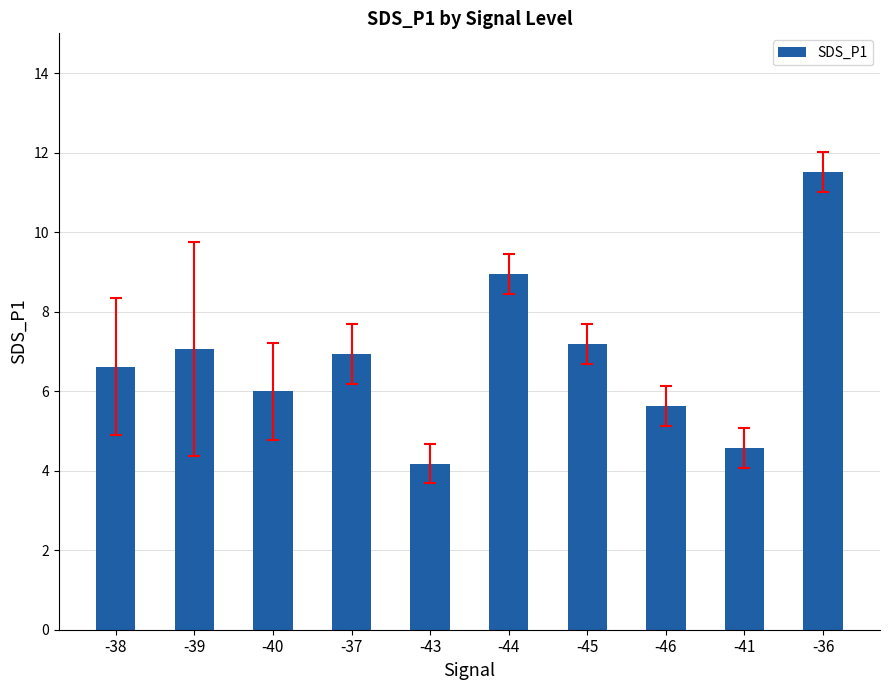

What is the difference between the second highest and second lowest values?

4.4